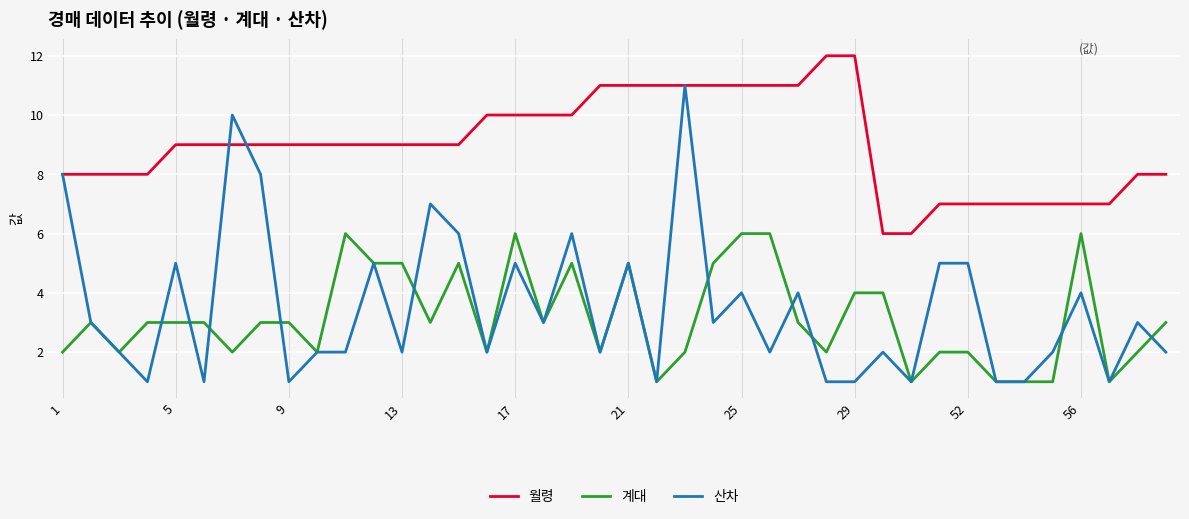

Rank the series by their maximum value, from highest to lowest.

월령, 산차, 계대